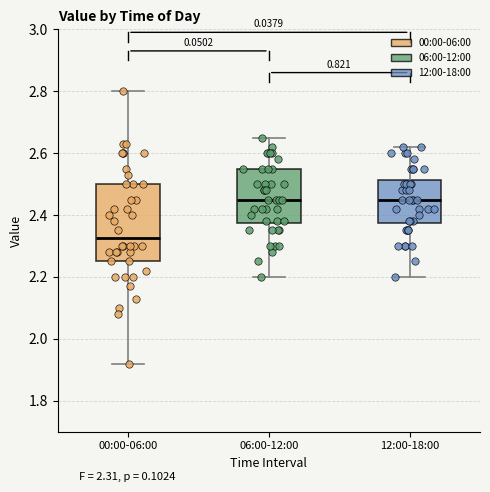

Which box's median line is the lowest?

00:00-06:00